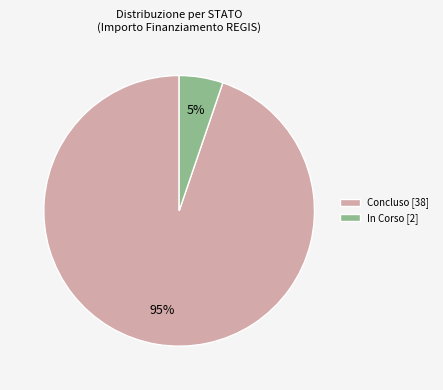

Does Concluso [38] account for over 50% of the chart?

Yes